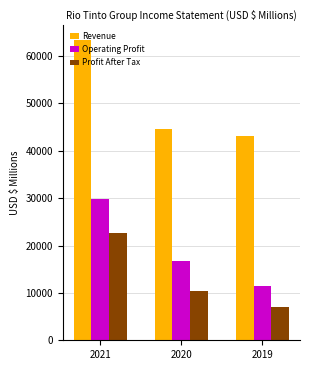

At which label does Revenue reach its peak?

2021